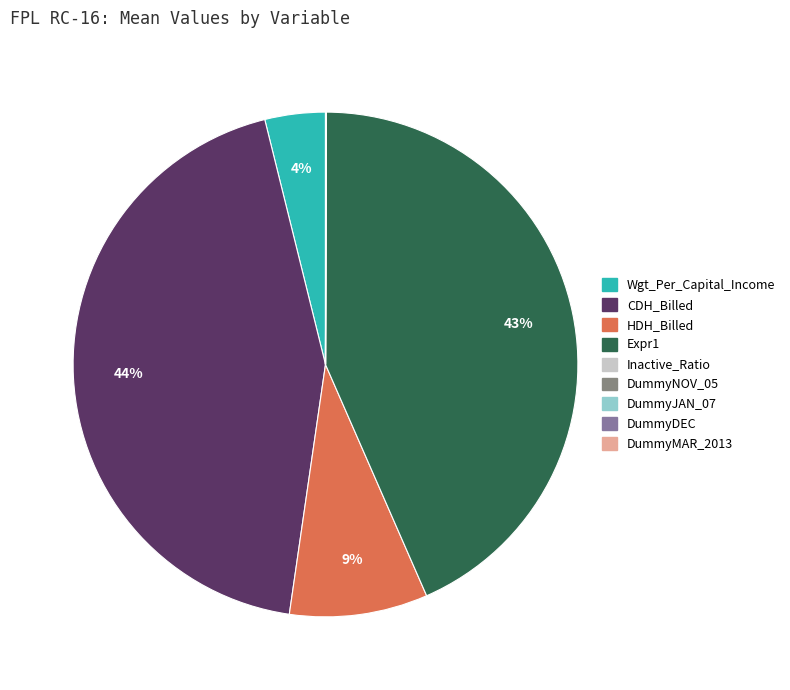

What percentage is NOT represented by Expr1?

56.6%